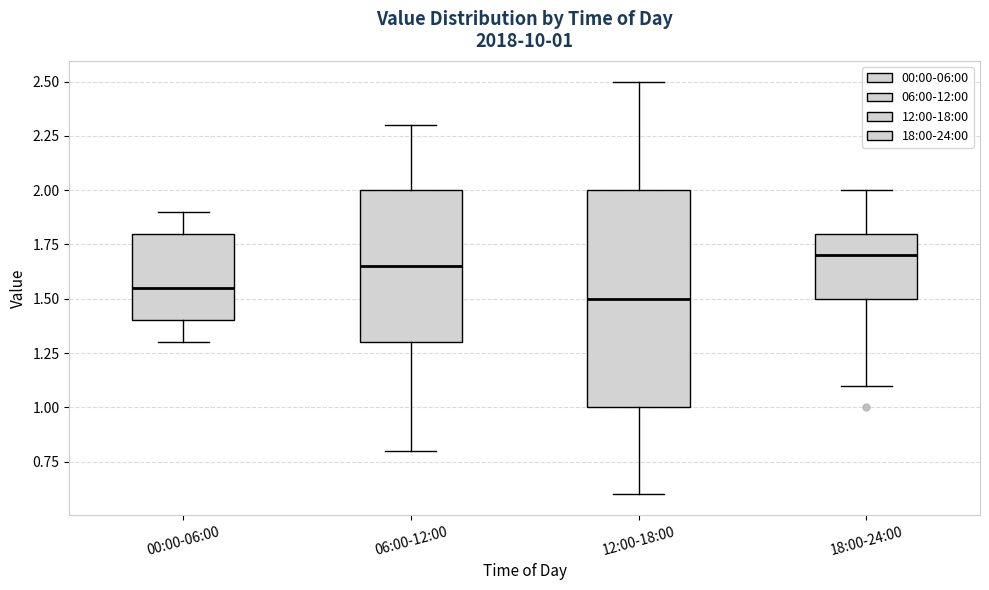

Which box is the tallest, from its lower edge to its upper edge?

12:00-18:00